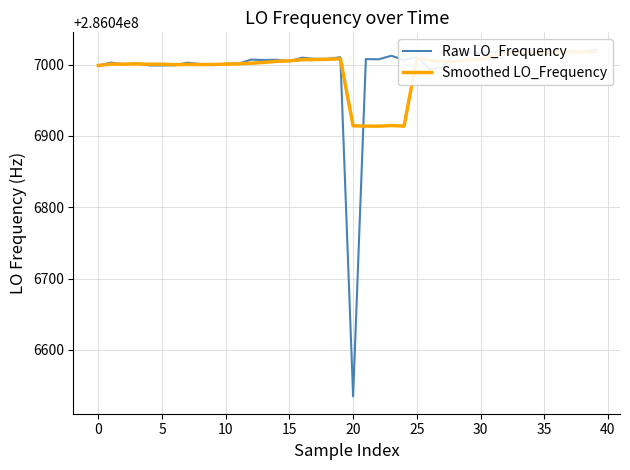

How many values in the Raw LO_Frequency series exceed 286047007?

20